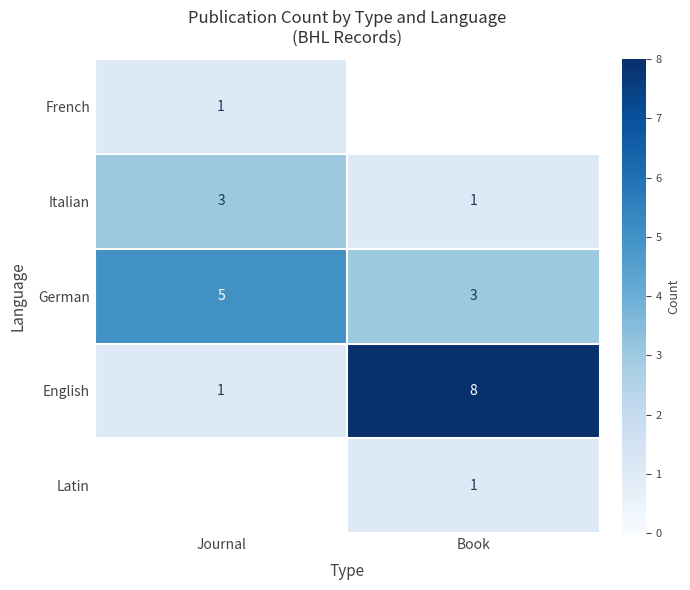

The Latin series shows 1.6 at Book. True or false?

False